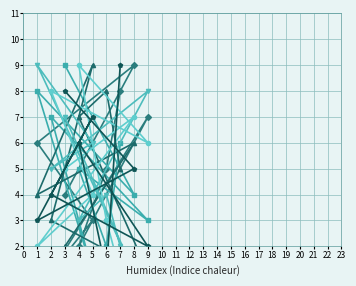

In col_5, how many points are lower than both neighbors (excluding endpoints)?

4